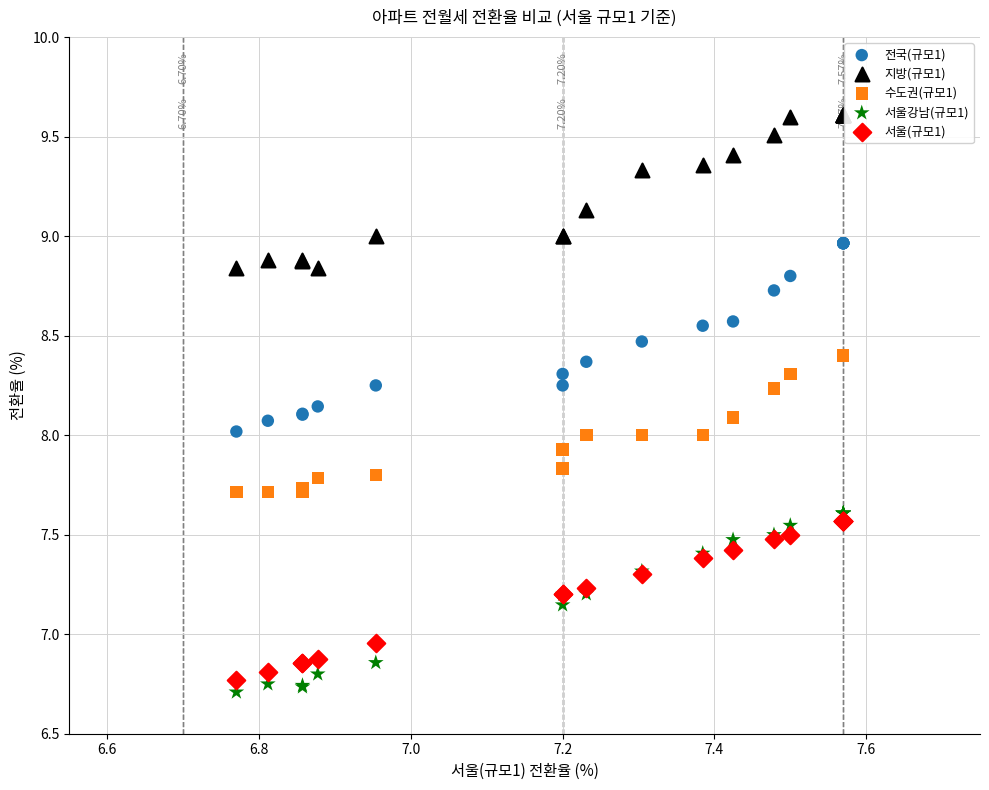

Which series reaches the maximum Y coordinate?

지방(규모1)